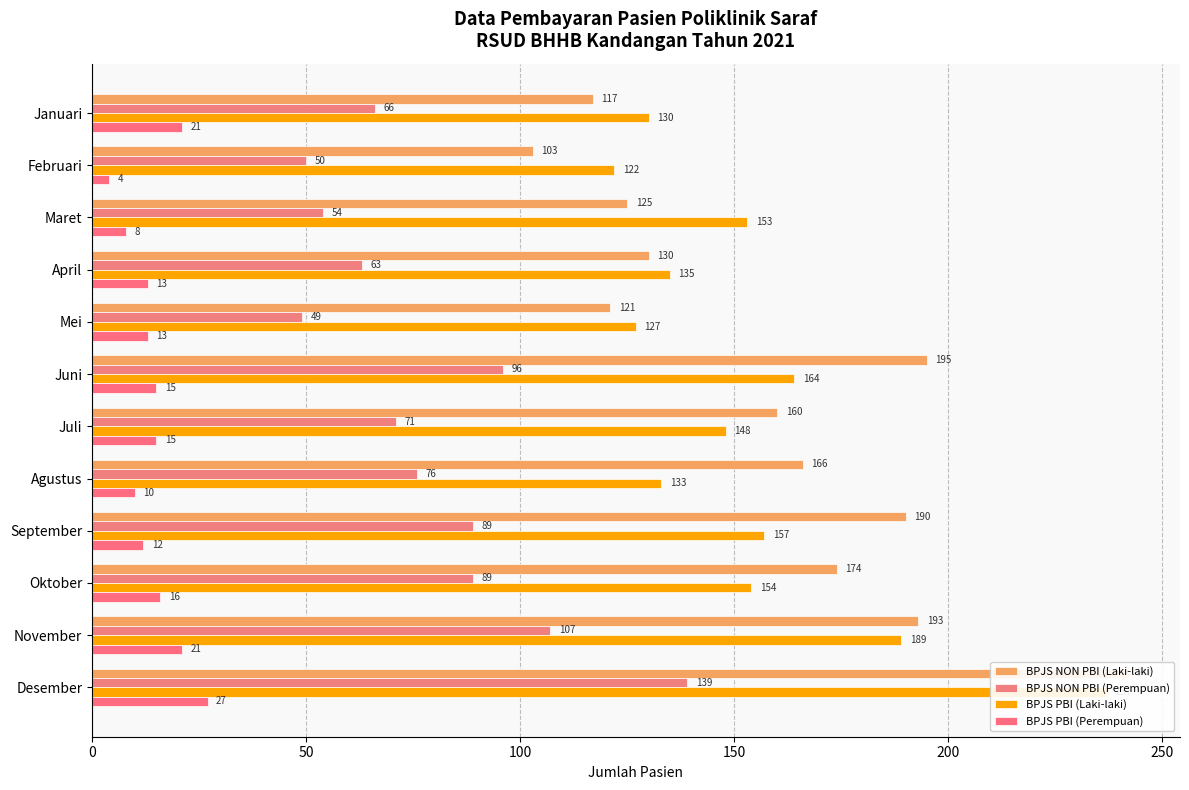

What is the minimum value shown in the chart?

4